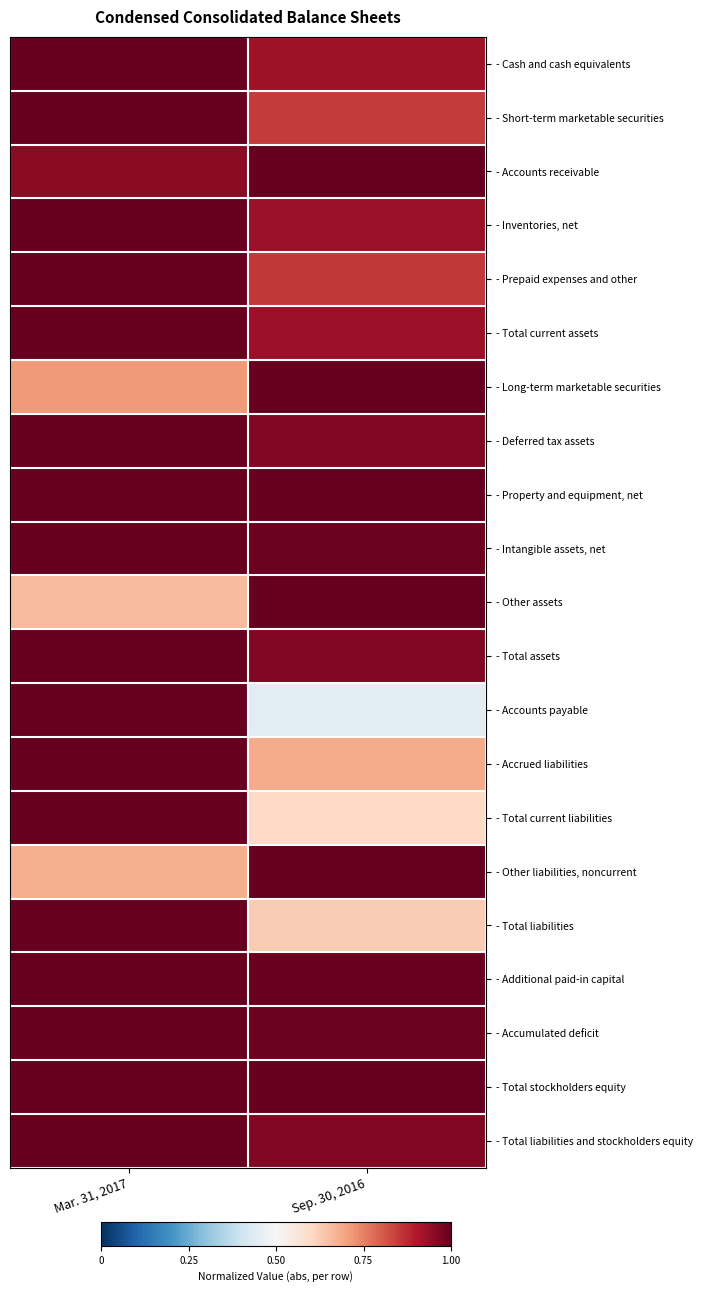

Which has a higher value, Sep. 30, 2016 or Mar. 31, 2017?

Mar. 31, 2017